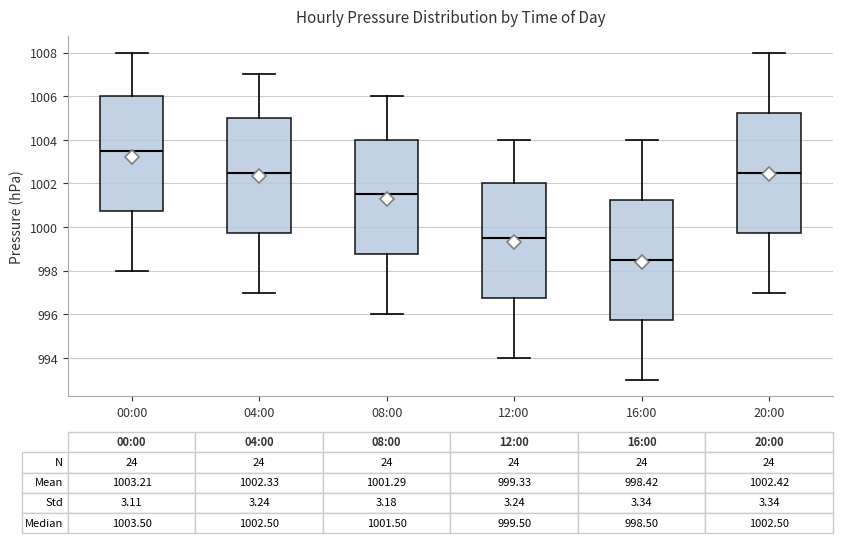

Which box has the lowest median line?

16:00